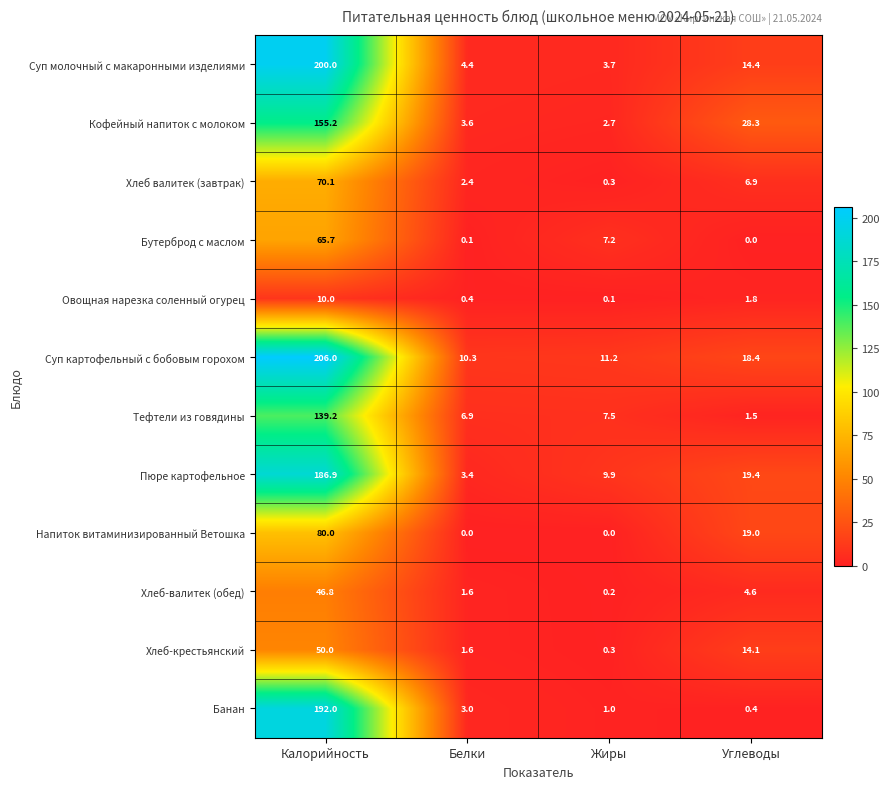

Which label corresponds to the largest value in the chart?

Калорийность